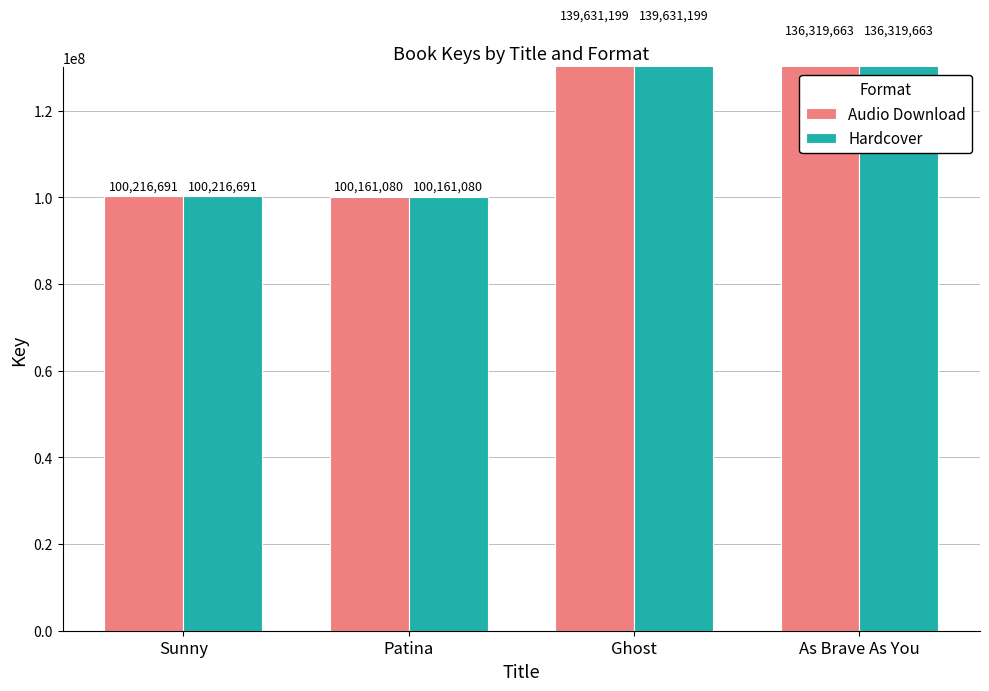

Reading left to right, extract all data points from this chart.

Audio Download: Sunny=100216691	Patina=100161080	Ghost=139631199	As Brave As You=136319663
Hardcover: Sunny=100216691	Patina=100161080	Ghost=139631199	As Brave As You=136319663